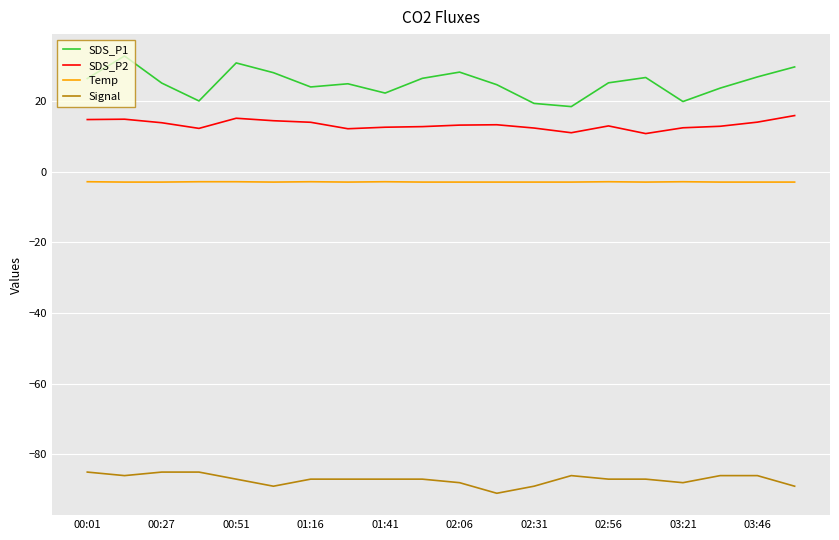

What is the smallest value displayed?

-91.0